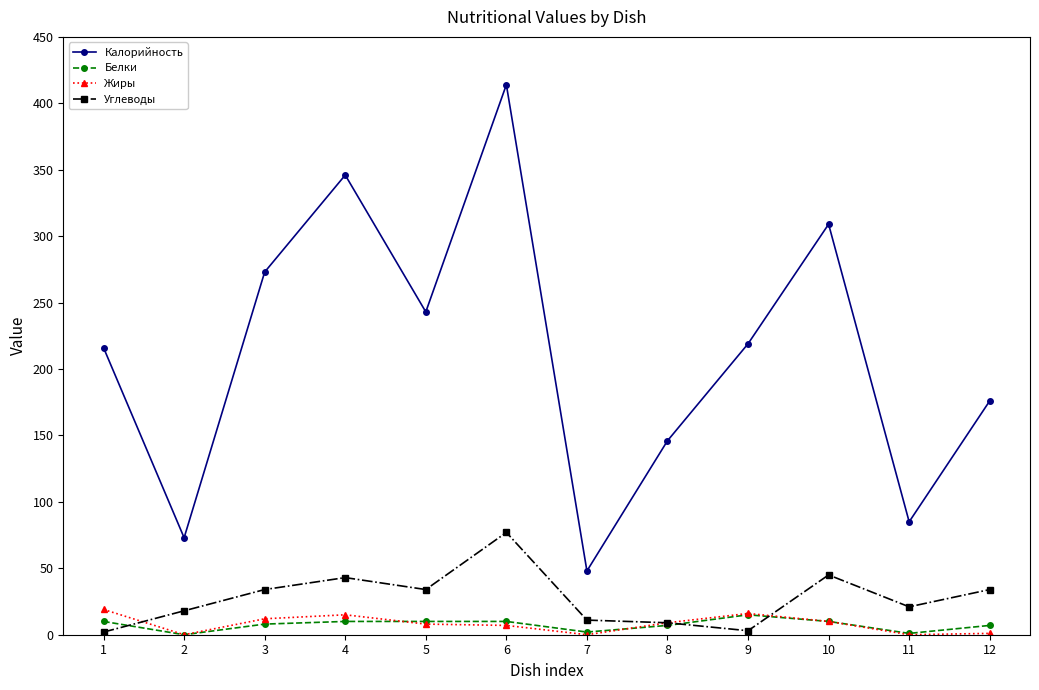

How many times do Белки and Углеводы cross each other?

3